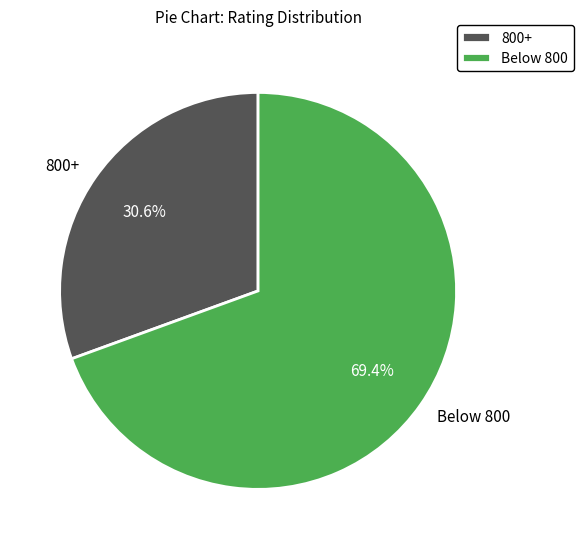

Rank the categories by value from highest to lowest.

Below 800, 800+